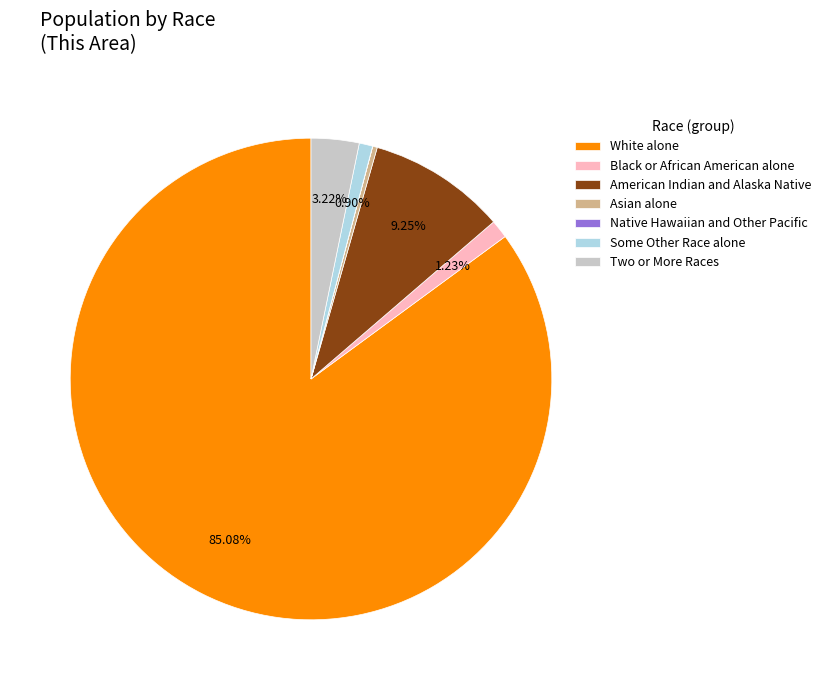

True or false: Asian alone accounts for 13% of the total.

False